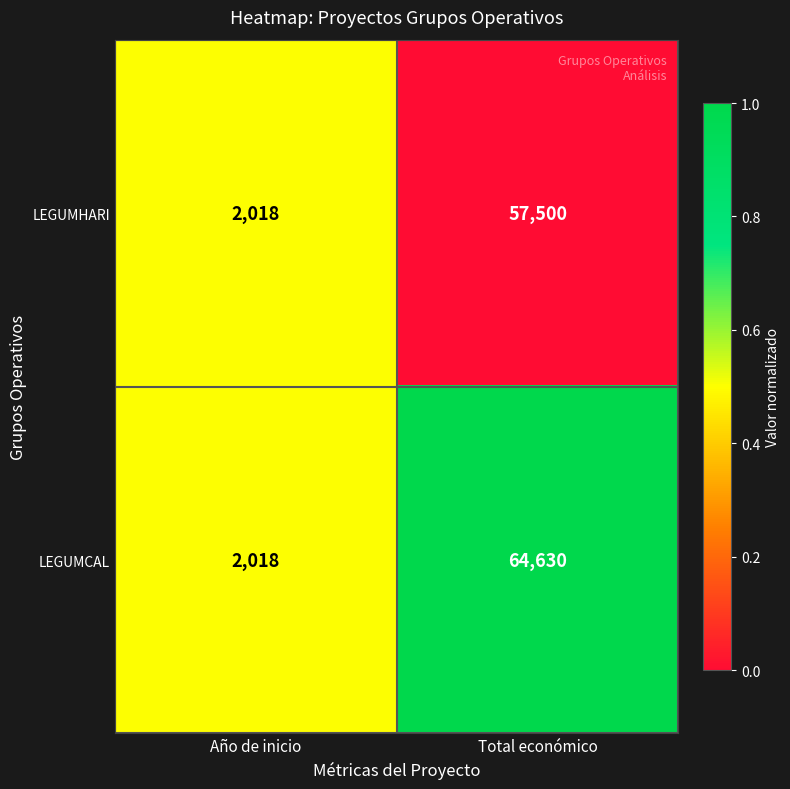

What is the average value of the LEGUMCAL series?

33324